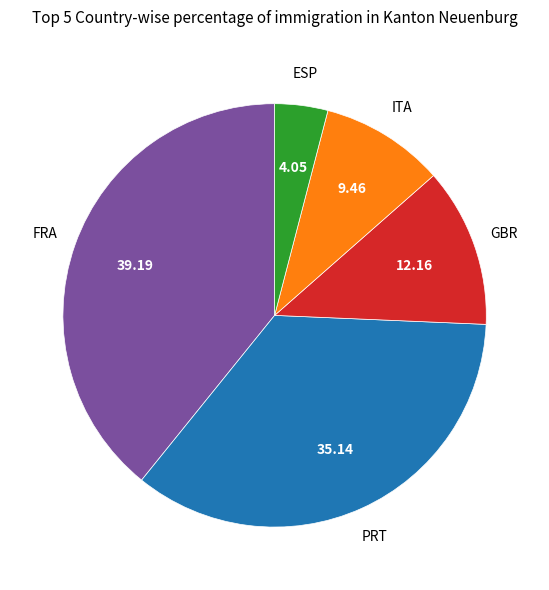

Does any single category account for the majority?

No